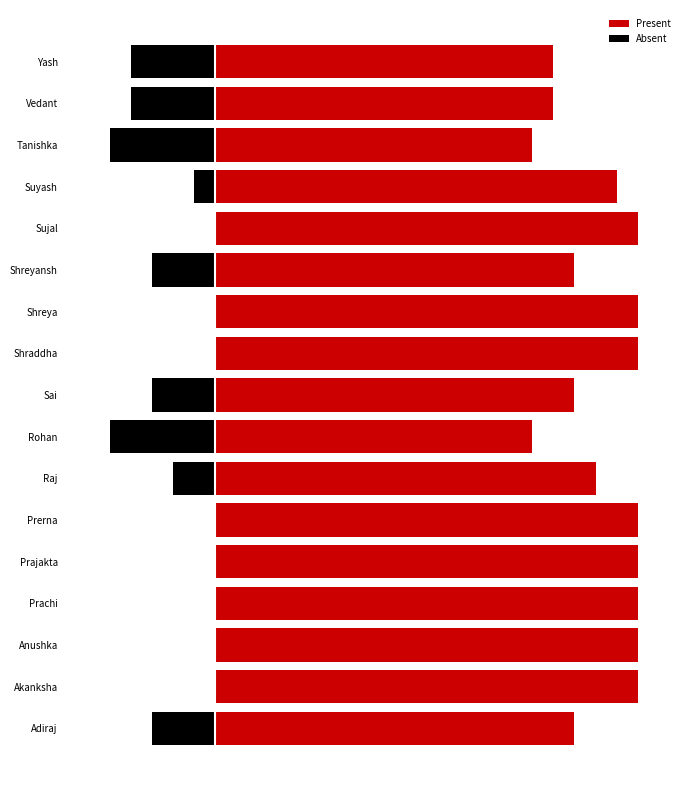

Where does the Absent series first go above -1?

Akanksha